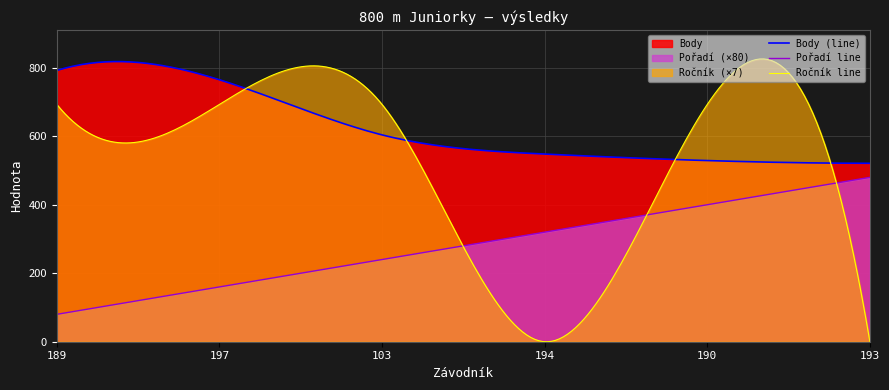

How many values in the Body series exceed 604?

2